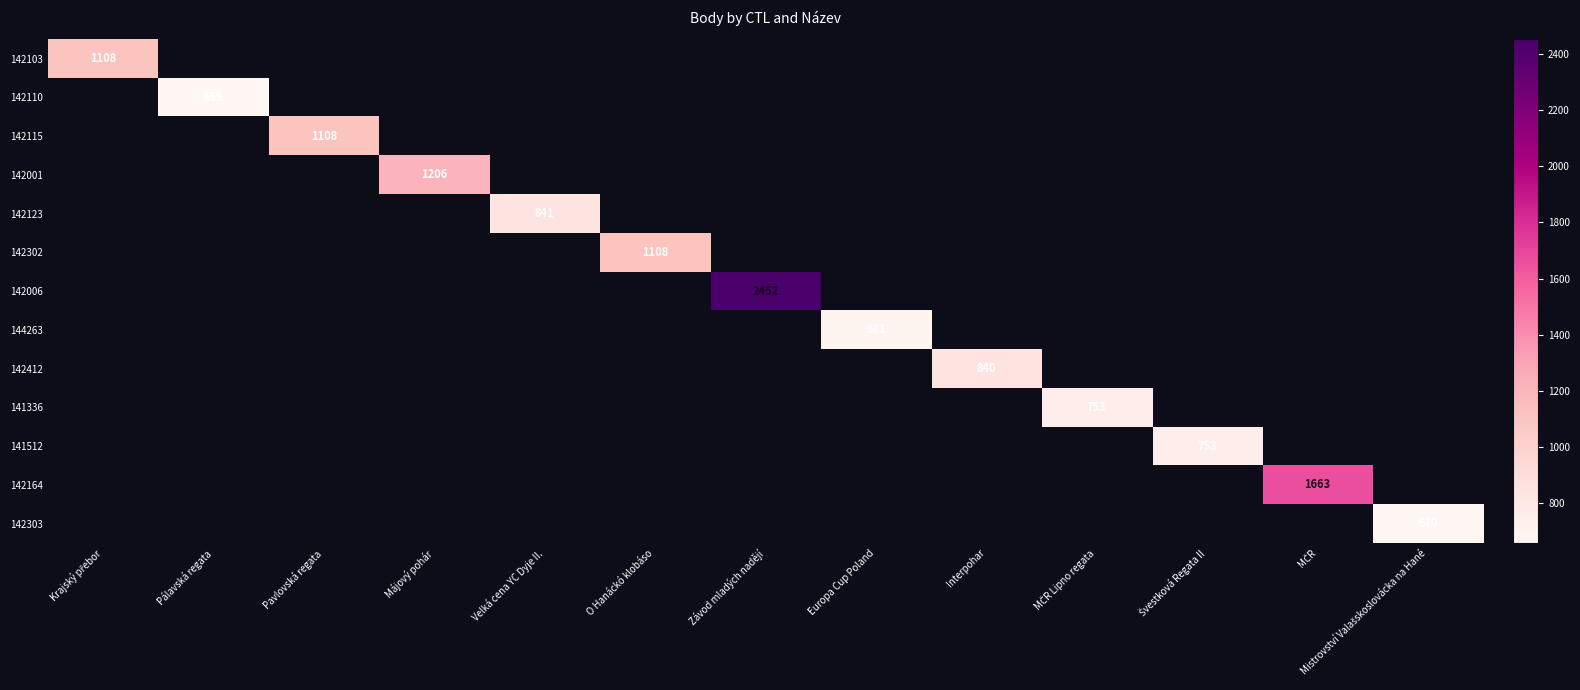

Which label corresponds to the largest value in the chart?

Závod mladých nadějí